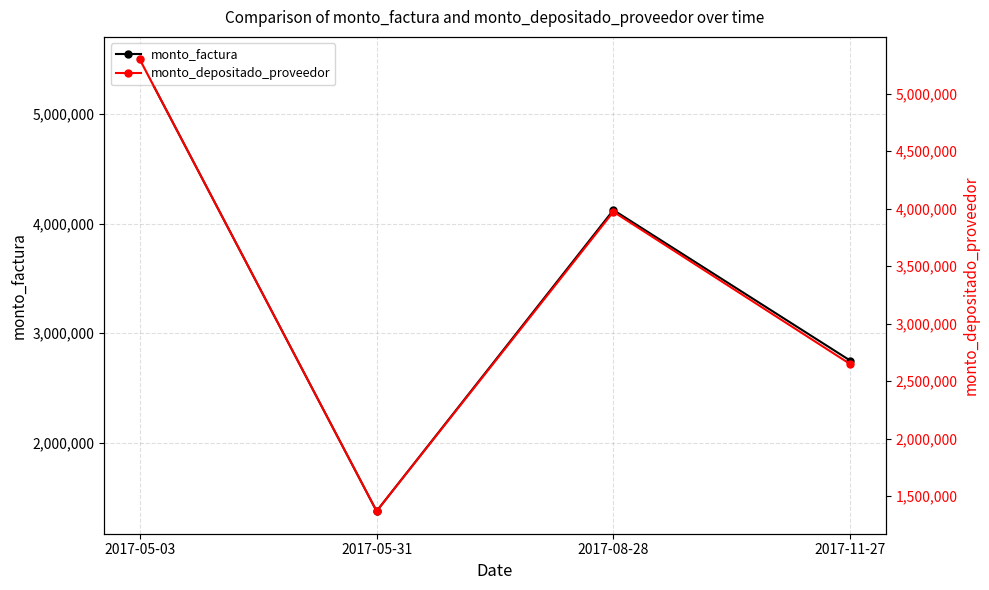

What is the sum of the monto_depositado_proveedor values at 2017-08-28 and 2017-11-27?

6620167